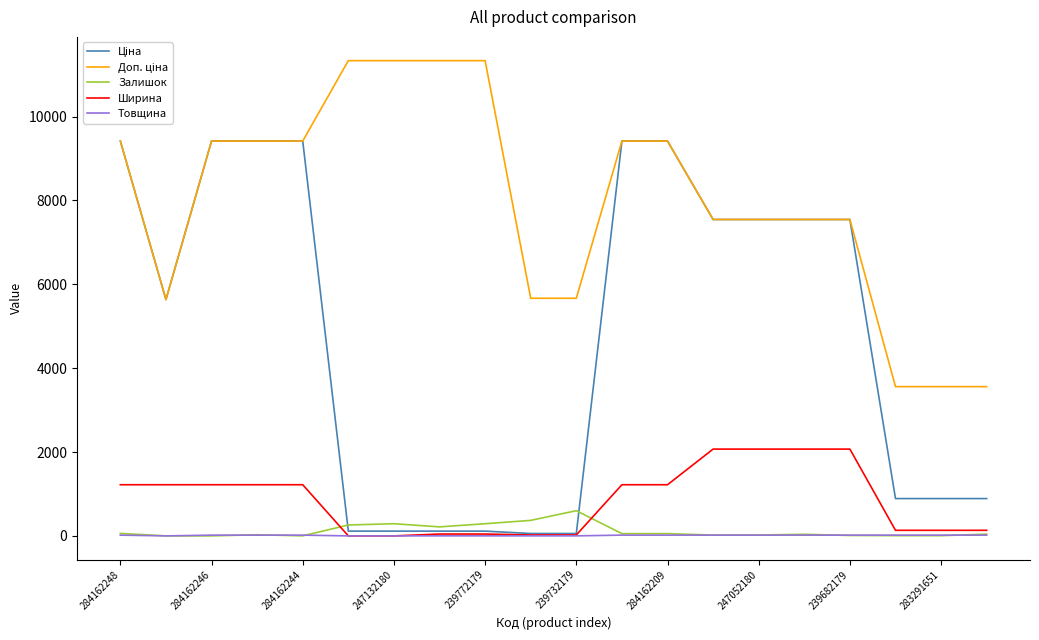

Reading right to left, extract all data points from this chart.

Ціна: 889.9	889.9	889.9	7545.9	7545.9	7545.9	7545.9	9416.9	9416.9	56.7	56.7	113.3	113.3	113.3	113.3	9416.9	9416.9	9416.9	5636.0	9416.9
Доп. ціна: 3559.7	3559.7	3559.7	7545.9	7545.9	7545.9	7545.9	9416.9	9416.9	5667.0	5667.0	11334.0	11334.0	11334.0	11334.0	9416.9	9416.9	9416.9	5636.0	9416.9
Залишок: 42.0	5.0	6.0	10.0	38.0	21.0	19.0	54.0	54.0	601.0	370.0	290.0	215.0	290.0	260.0	1.0	27.0	0.0	0.0	59.0
Ширина: 133.0	133.0	133.0	2070.0	2070.0	2070.0	2070.0	1220.0	1220.0	22.0	22.0	44.0	44.0	0.0	0.0	1220.0	1220.0	1220.0	1220.0	1220.0
Товщина: 18.0	18.0	18.0	18.0	18.0	18.0	18.0	18.0	18.0	1.0	1.0	1.0	1.0	0.0	0.0	18.0	18.0	18.0	0.0	18.0